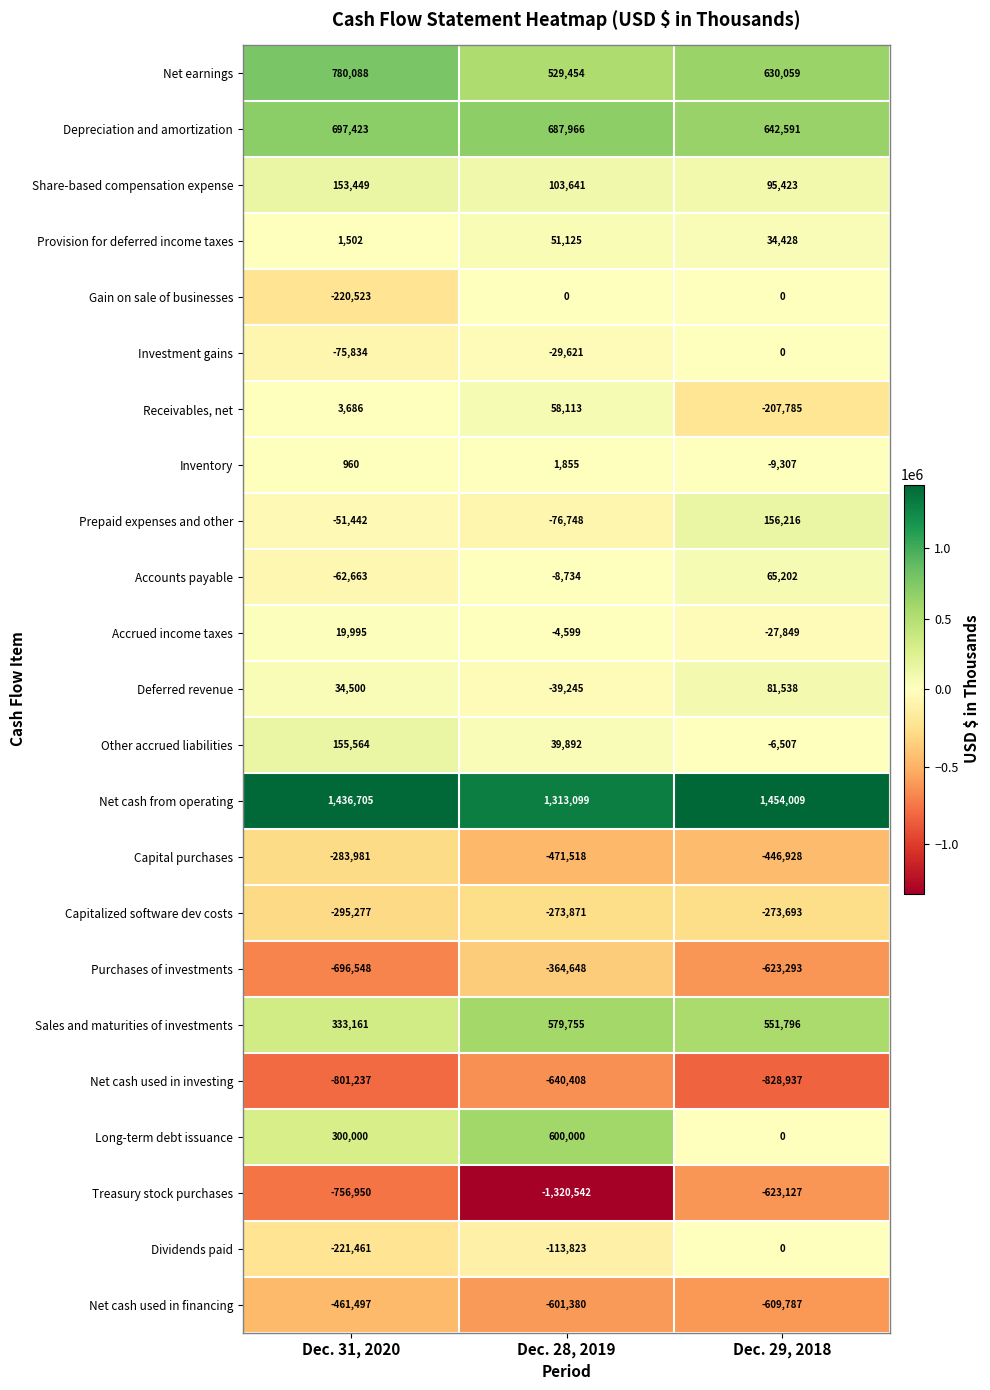

At which category is the sum across all series the highest?

Dec. 29, 2018